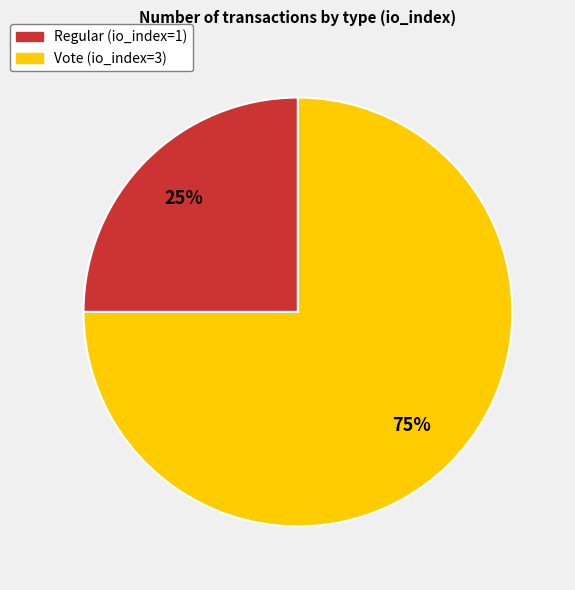

Which has a higher value, Regular (io_index=1) or Vote (io_index=3)?

Vote (io_index=3)